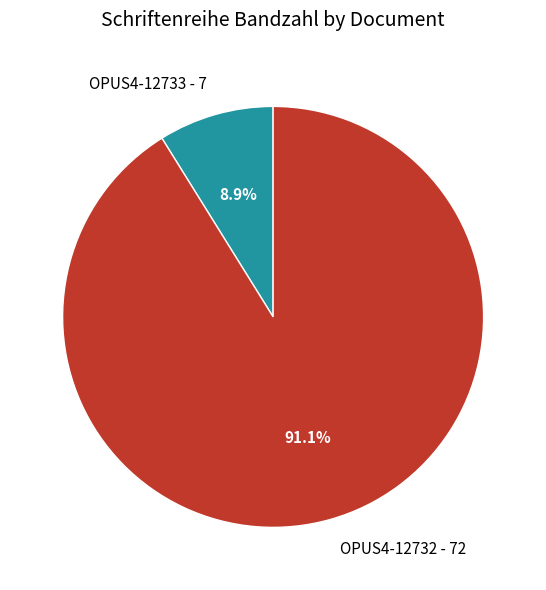

Combined, do OPUS4-12733 and OPUS4-12732 account for over 50%?

Yes